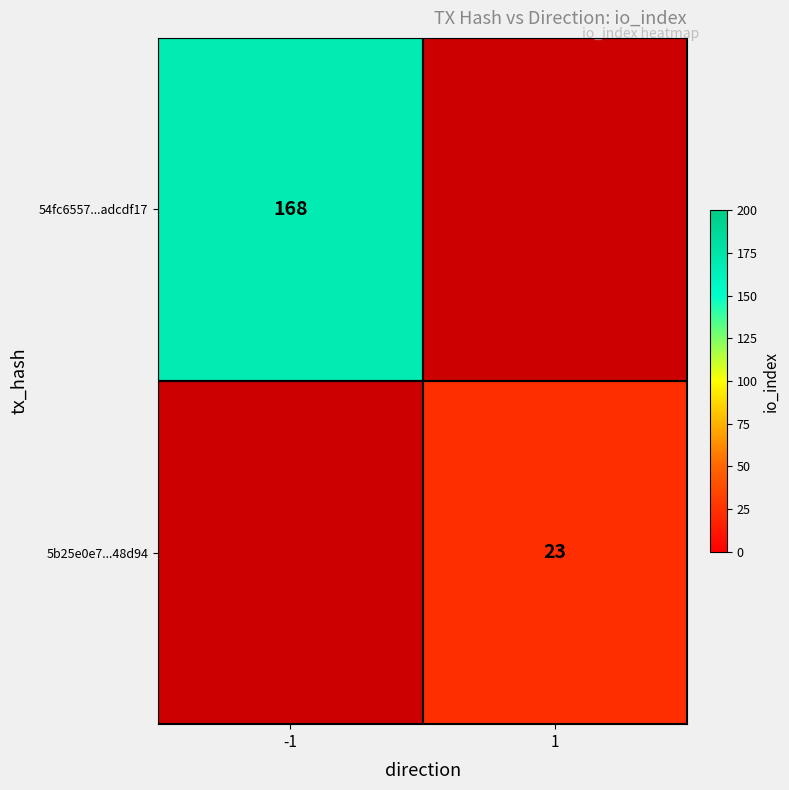

The 54fc6557...adcdf17 series shows 76 at -1. True or false?

False